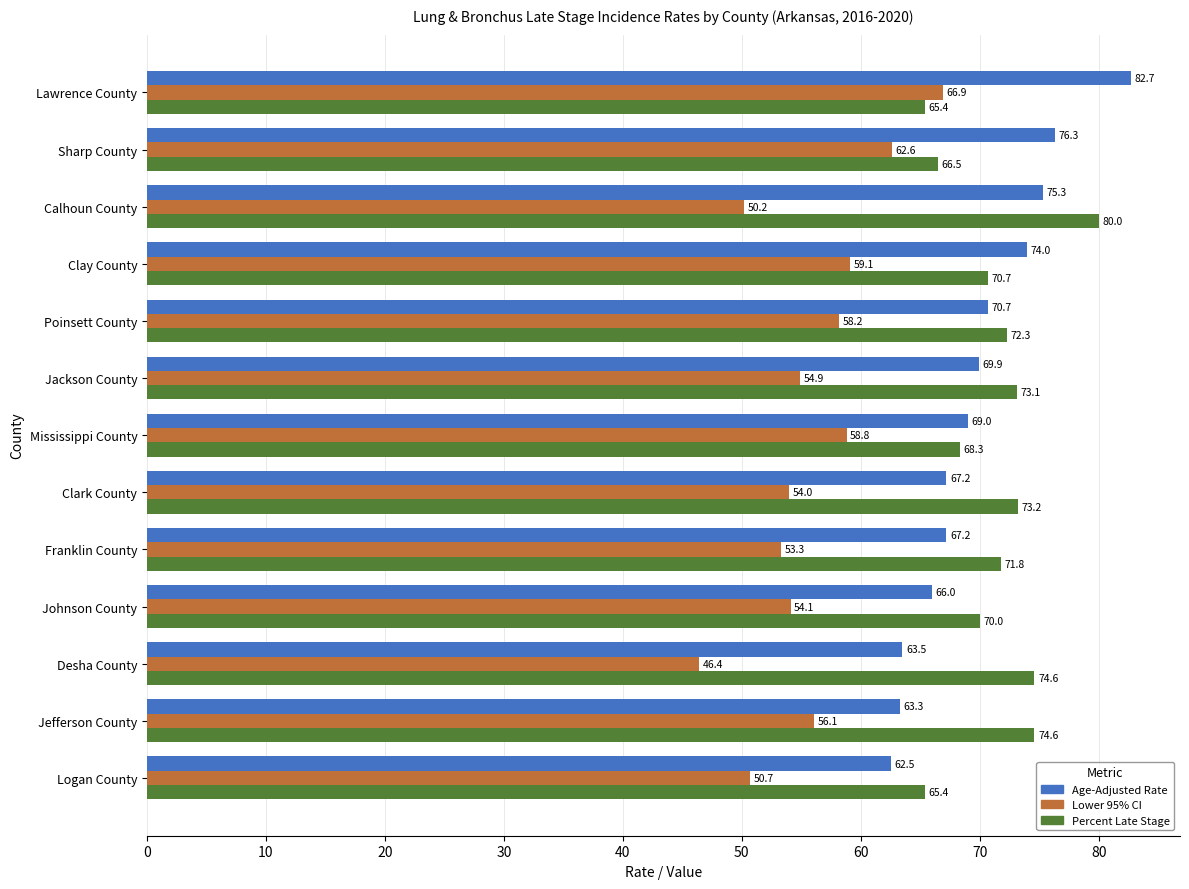

Where is Percent Late Stage nearest to the value 72?

Franklin County